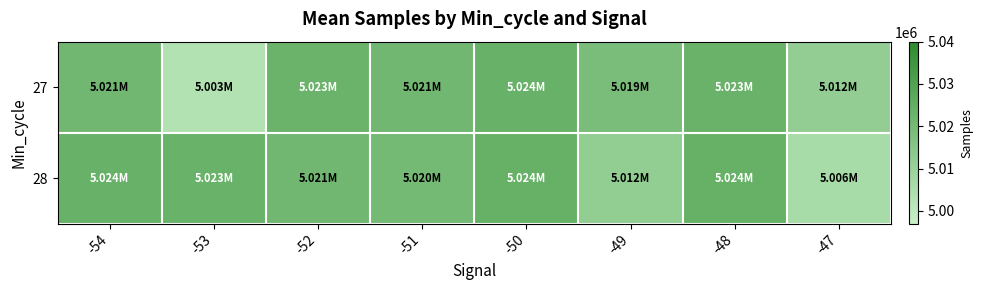

Which series has the largest range (max minus min)?

27